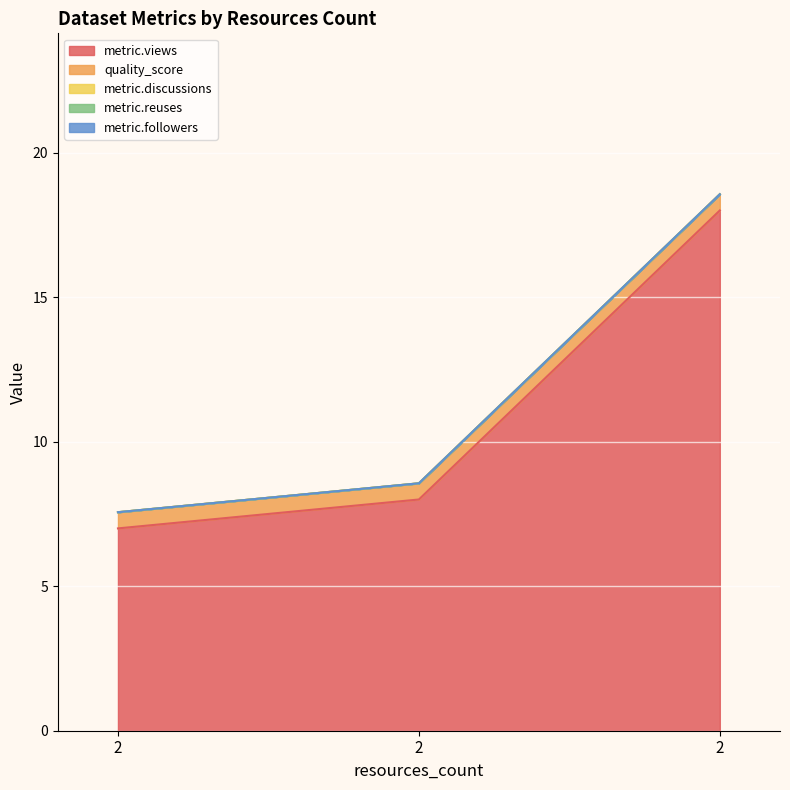

Which category has the lowest value across all series?

2